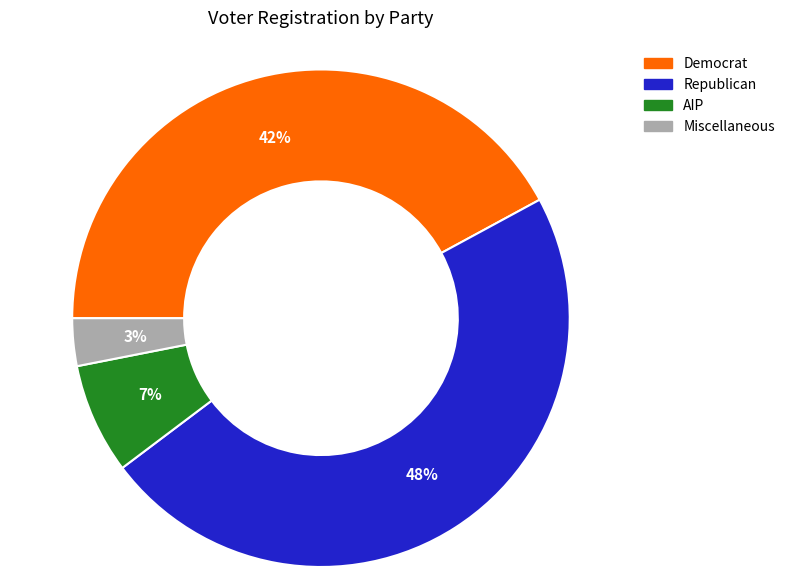

What is the largest slice in the pie chart?

Republican